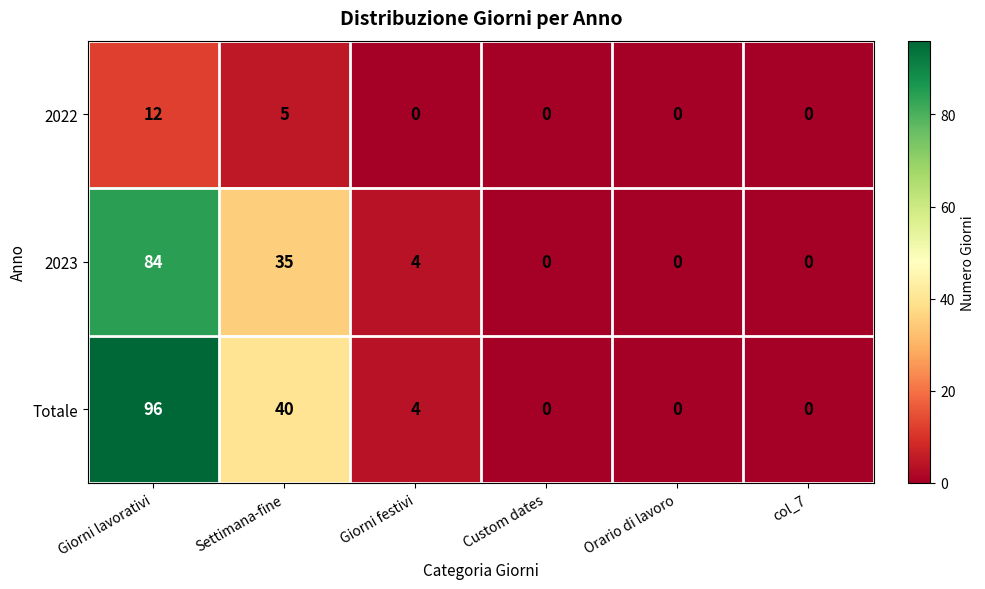

The value of Totale at Giorni lavorativi is 141. True or false?

False